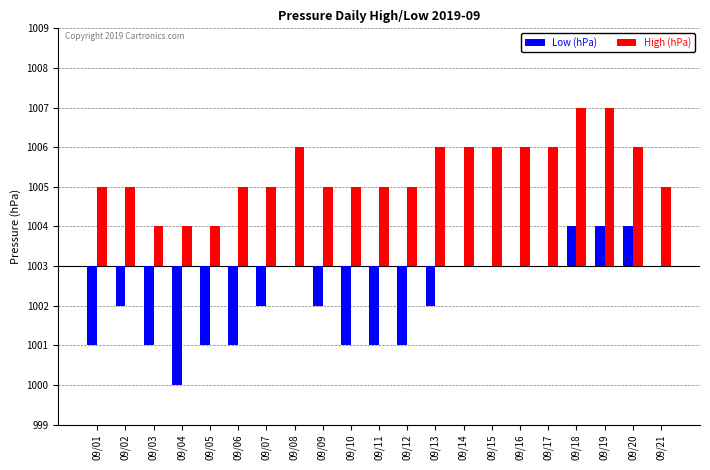

List the series in order of their overall mean, lowest first.

Low (hPa), High (hPa)